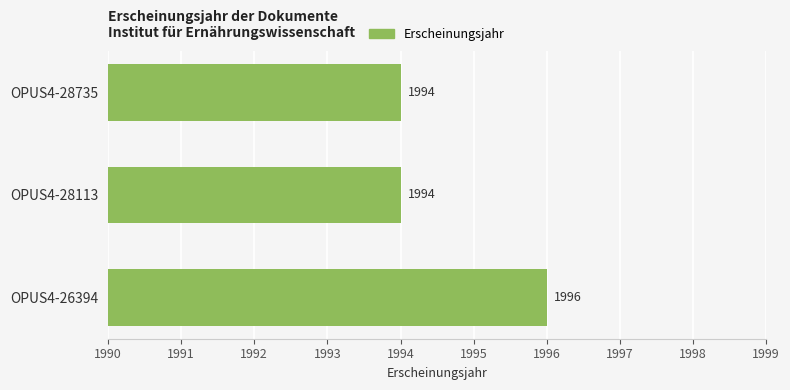

What is the minimum value shown in the chart?

1994